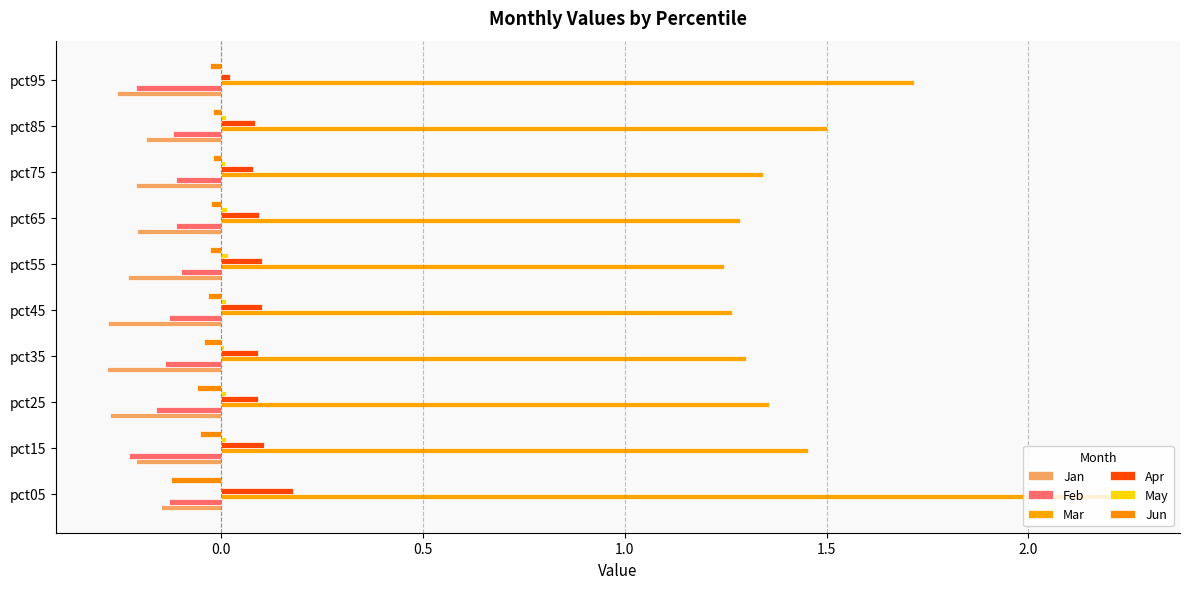

How many series are shown in this chart?

6